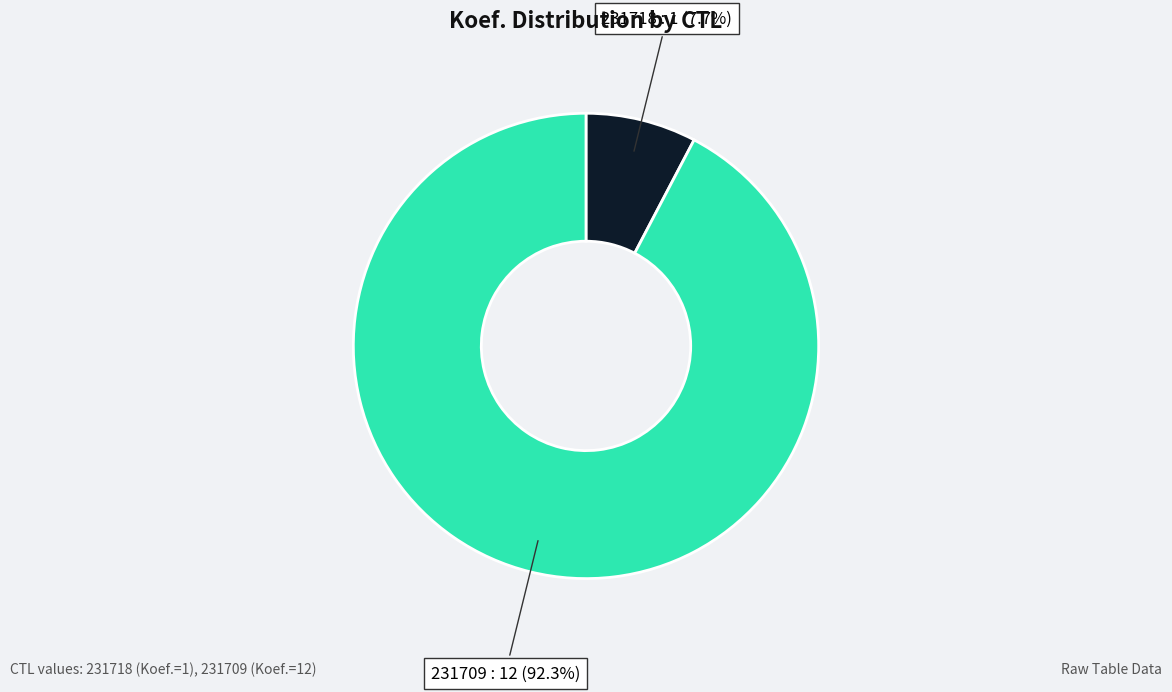

Is it true that 231718 is 1% of the pie?

False